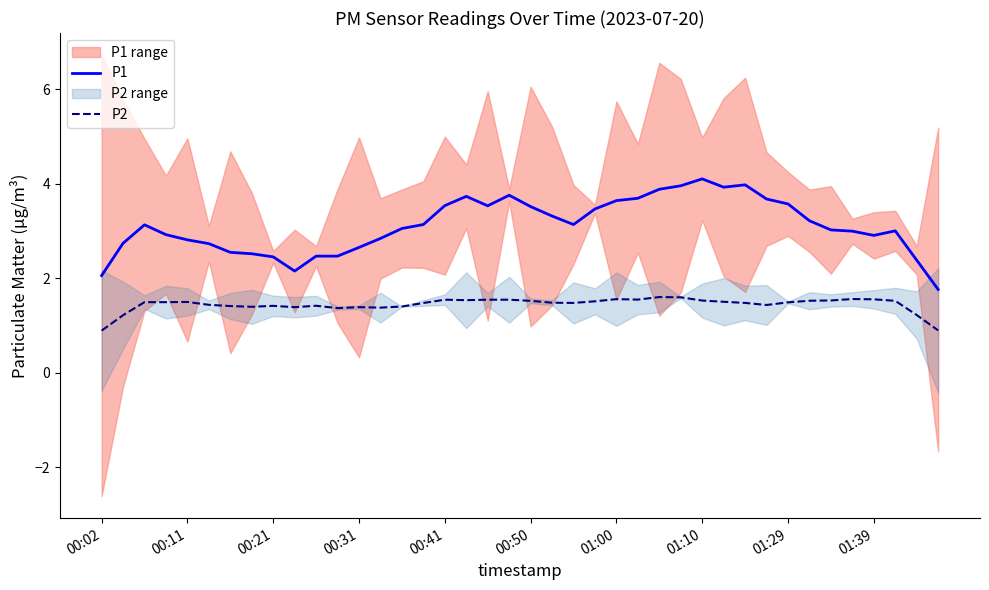

The value of P1 at 11 is 3.7. True or false?

False